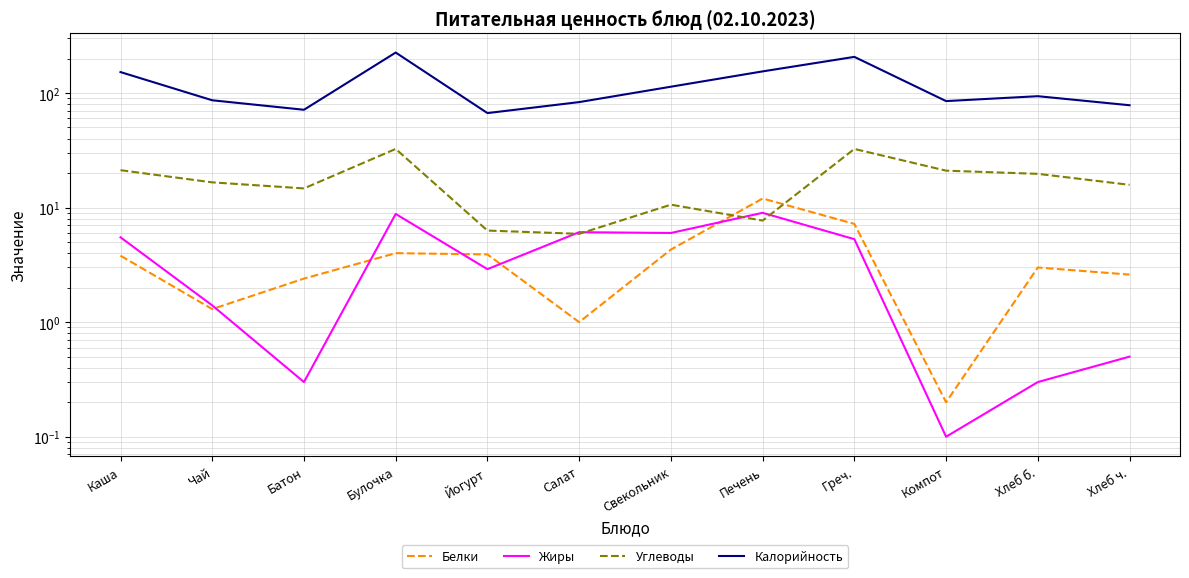

Reading left to right, list all the values displayed in this chart.

Белки: Каша=3.8	Чай=1.3	Батон=2.4	Булочка=4.0	Йогурт=3.9	Салат=1.0	Свекольник=4.3	Печень=12.0	Греч.=7.2	Компот=0.2	Хлеб б.=3.0	Хлеб ч.=2.6
Жиры: Каша=5.5	Чай=1.4	Батон=0.3	Булочка=8.8	Йогурт=2.9	Салат=6.1	Свекольник=6.0	Печень=9.0	Греч.=5.3	Компот=0.1	Хлеб б.=0.3	Хлеб ч.=0.5
Углеводы: Каша=21.2	Чай=16.6	Батон=14.7	Булочка=32.5	Йогурт=6.3	Салат=5.9	Свекольник=10.6	Печень=7.7	Греч.=32.5	Компот=21.0	Хлеб б.=19.7	Хлеб ч.=15.8
Калорийность: Каша=152.3	Чай=86.4	Батон=71.4	Булочка=225.5	Йогурт=66.8	Салат=83.3	Свекольник=113.5	Печень=154.4	Греч.=206.7	Компот=85.0	Хлеб б.=93.8	Хлеб ч.=78.2